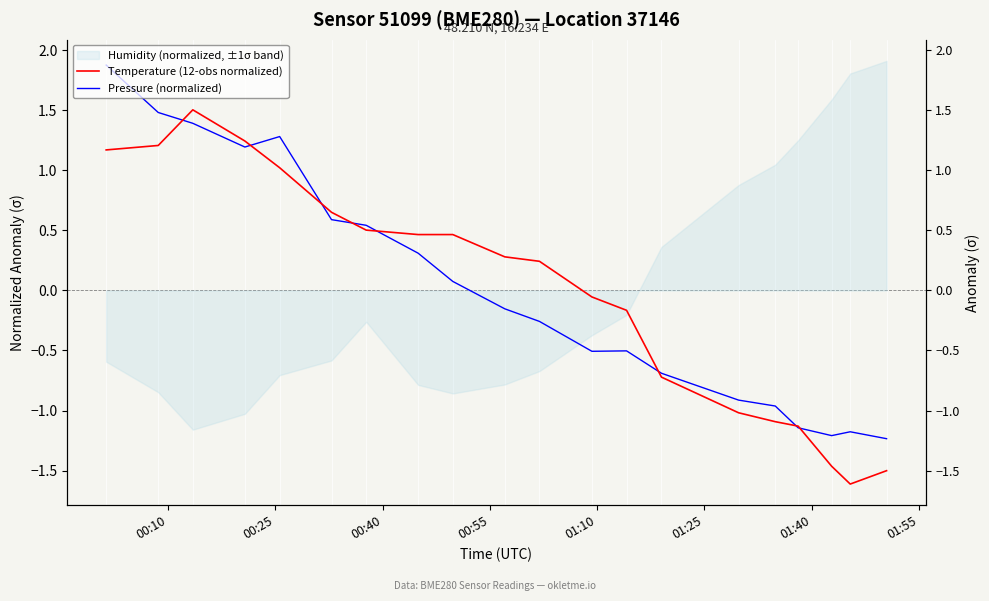

How many lines are shown in the chart?

2